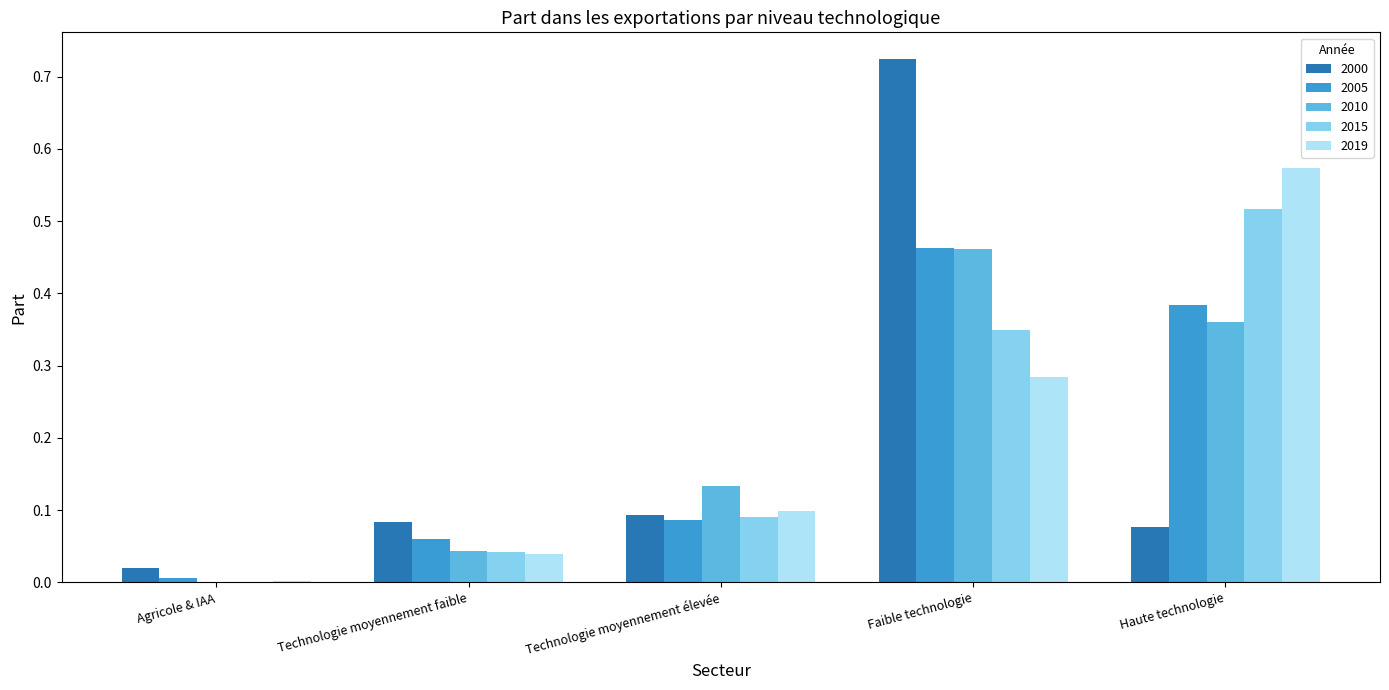

What is the sum of all 2005 values?

1.0